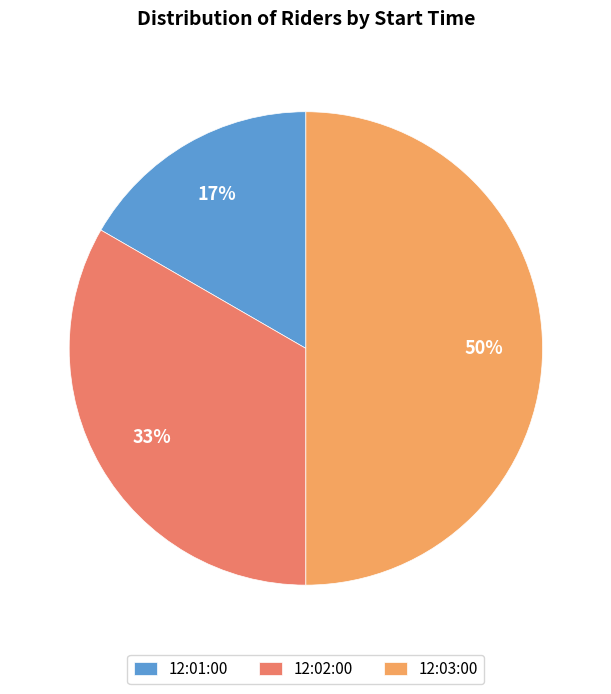

Count the number of slices in the pie.

3